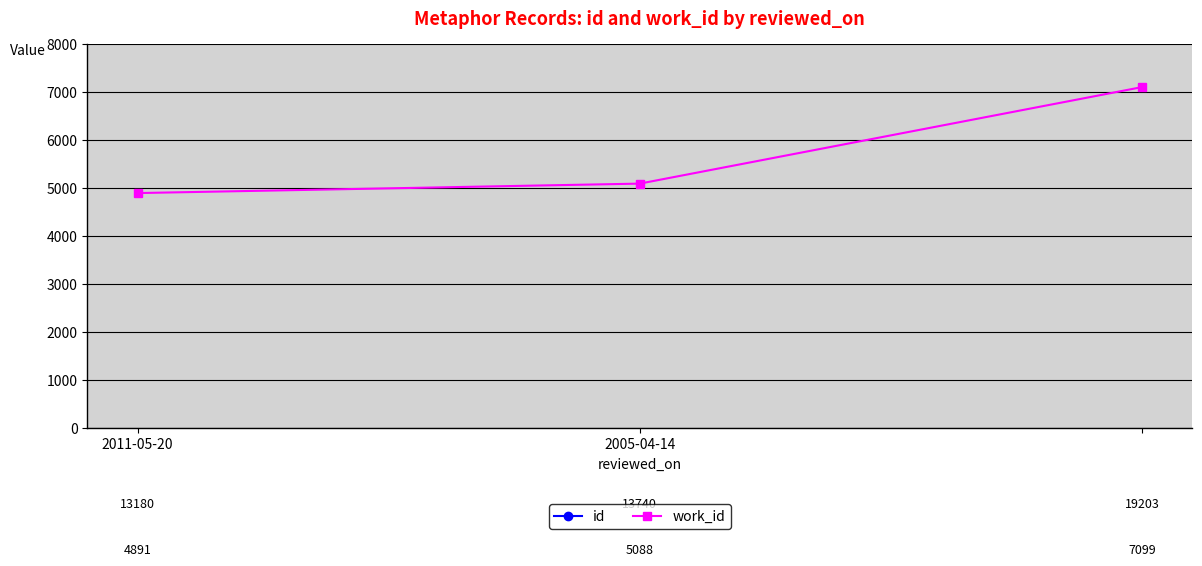

List the series in order of their peak value, highest first.

id, work_id